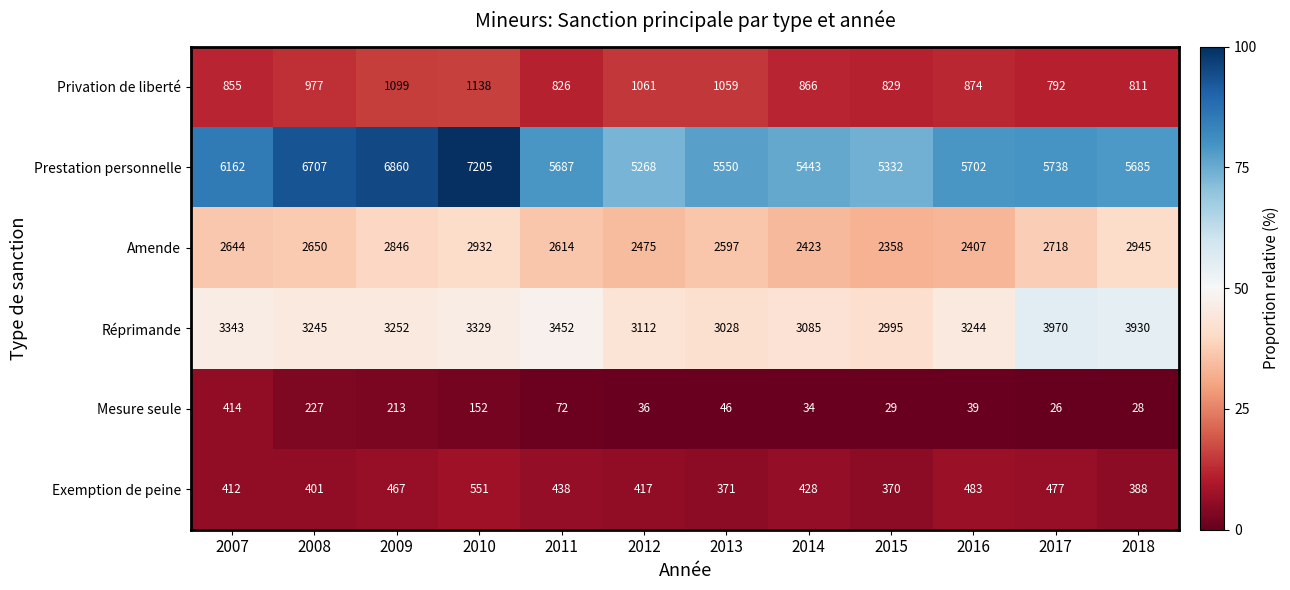

Where does the Réprimande series first go above 3252?

2007